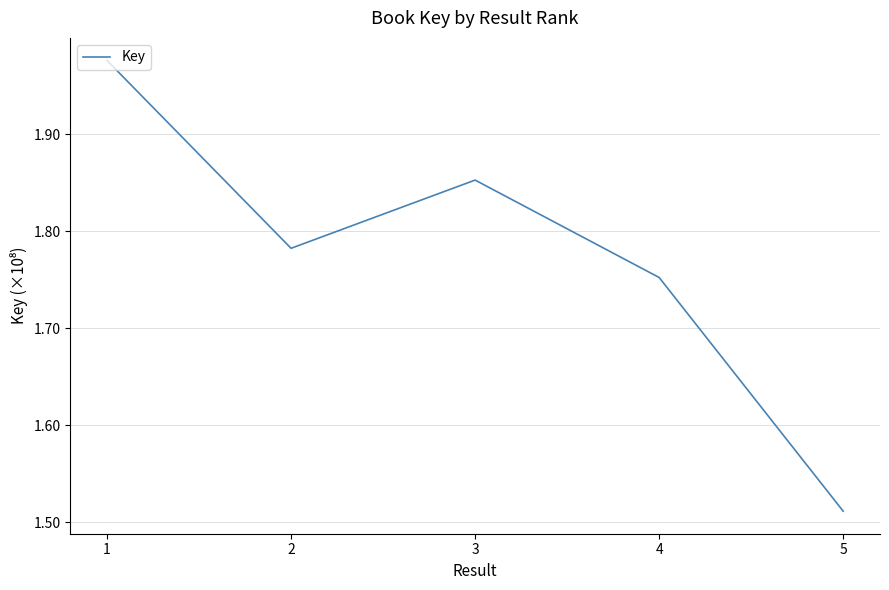

At which category does the data reach its first local peak?

3